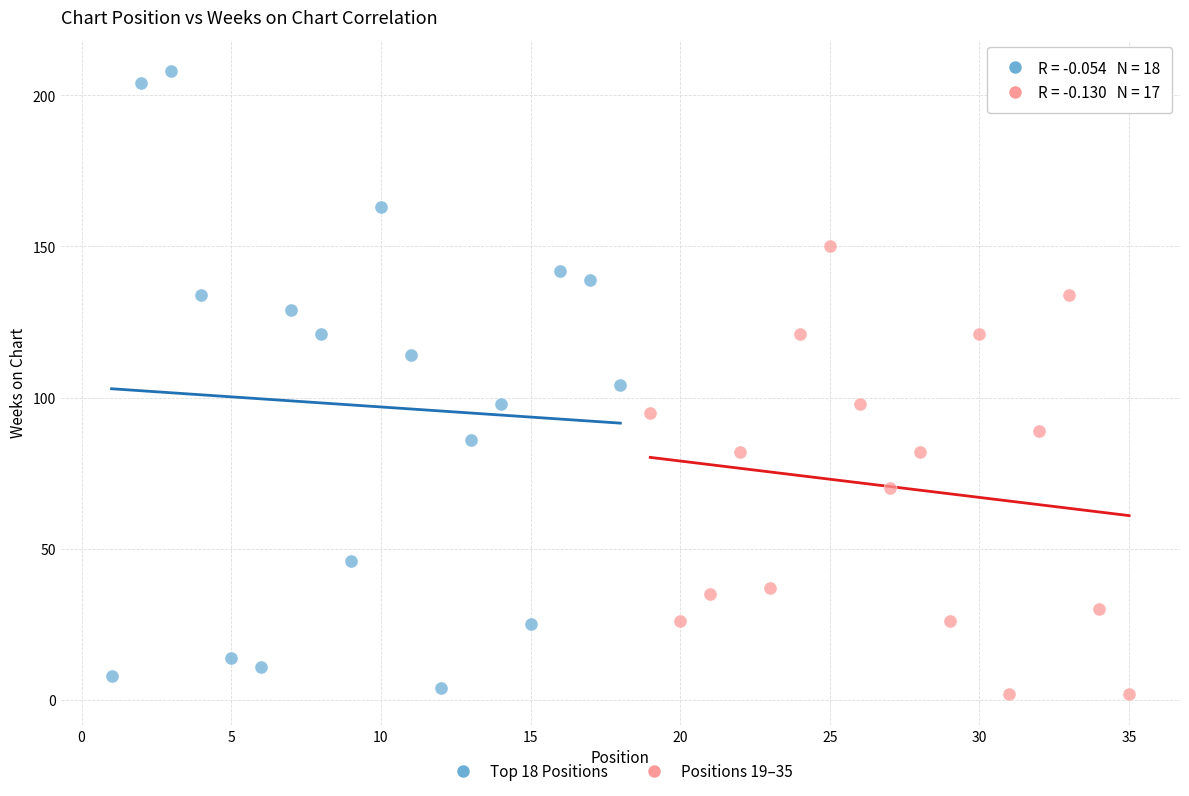

Which series reaches the maximum Y coordinate?

Top 18 Positions